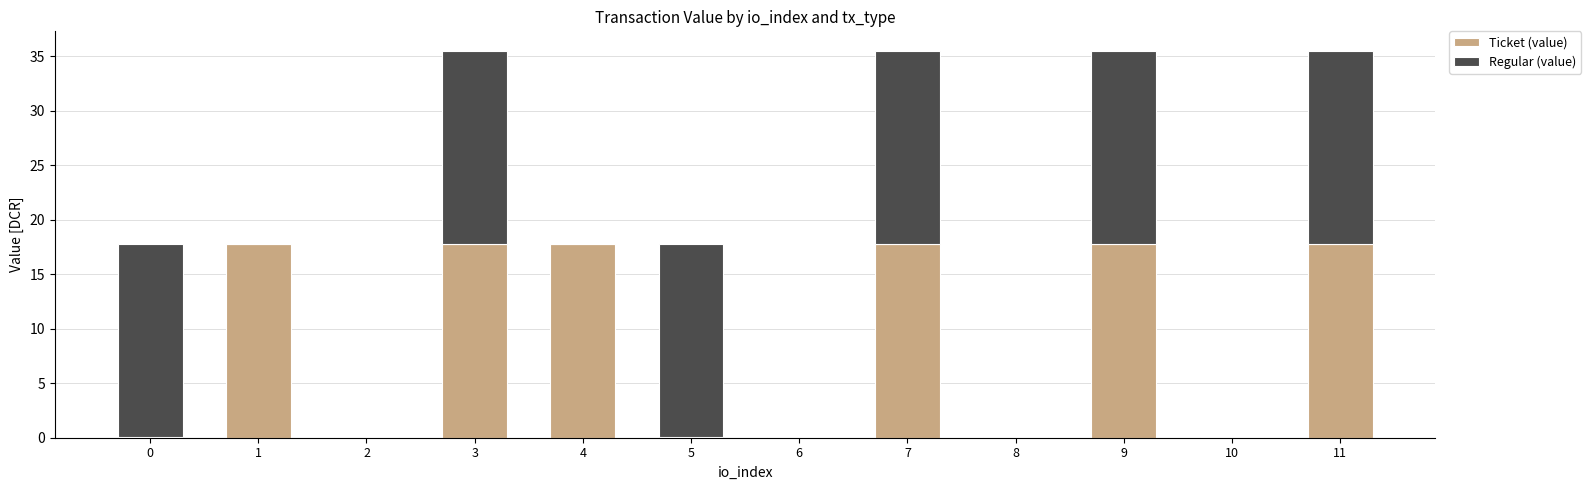

The value of Ticket (value) at 6 is 0.0. True or false?

True